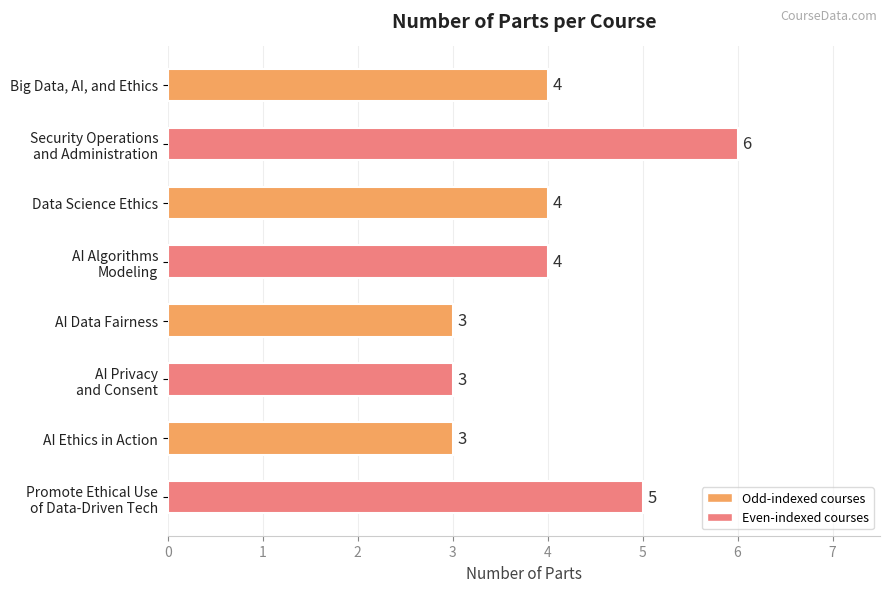

What is the maximum value shown in the chart?

6